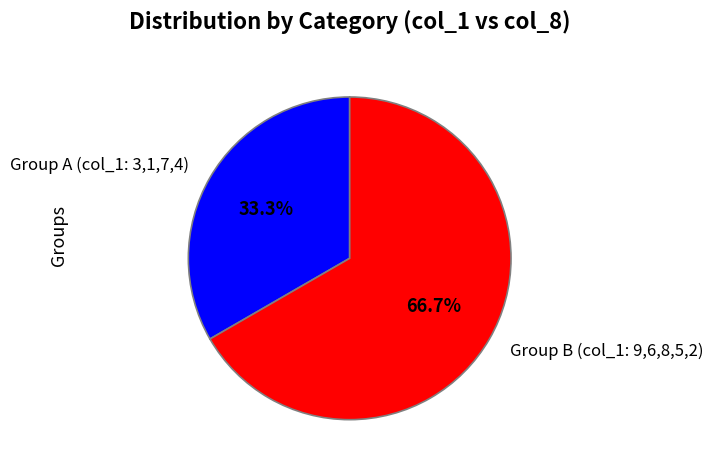

Count the number of slices in the pie.

2